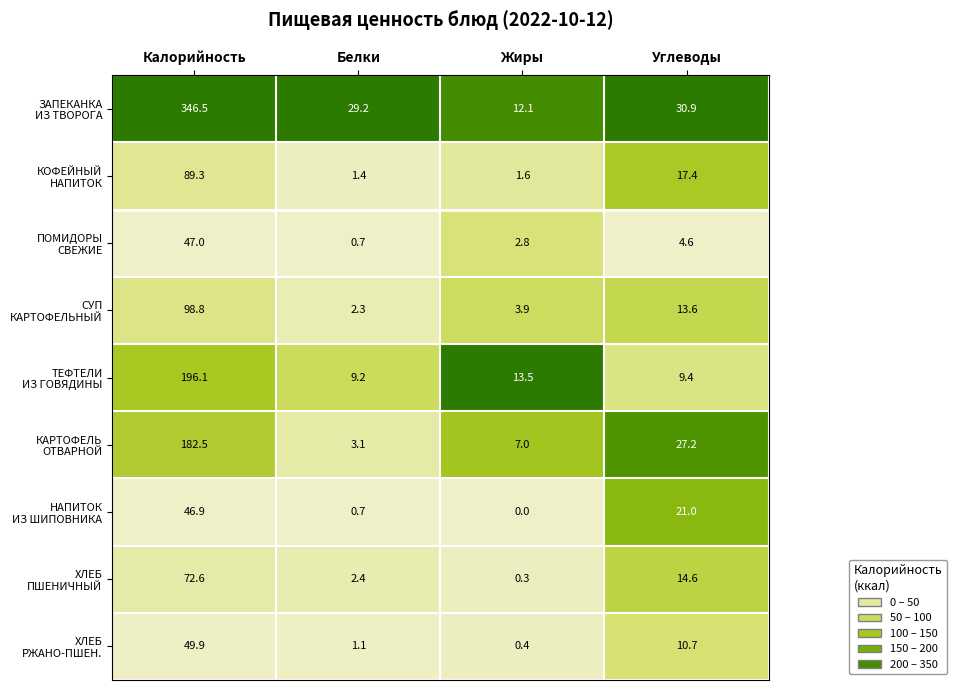

At which category does the chart reach its peak across all series?

Калорийность